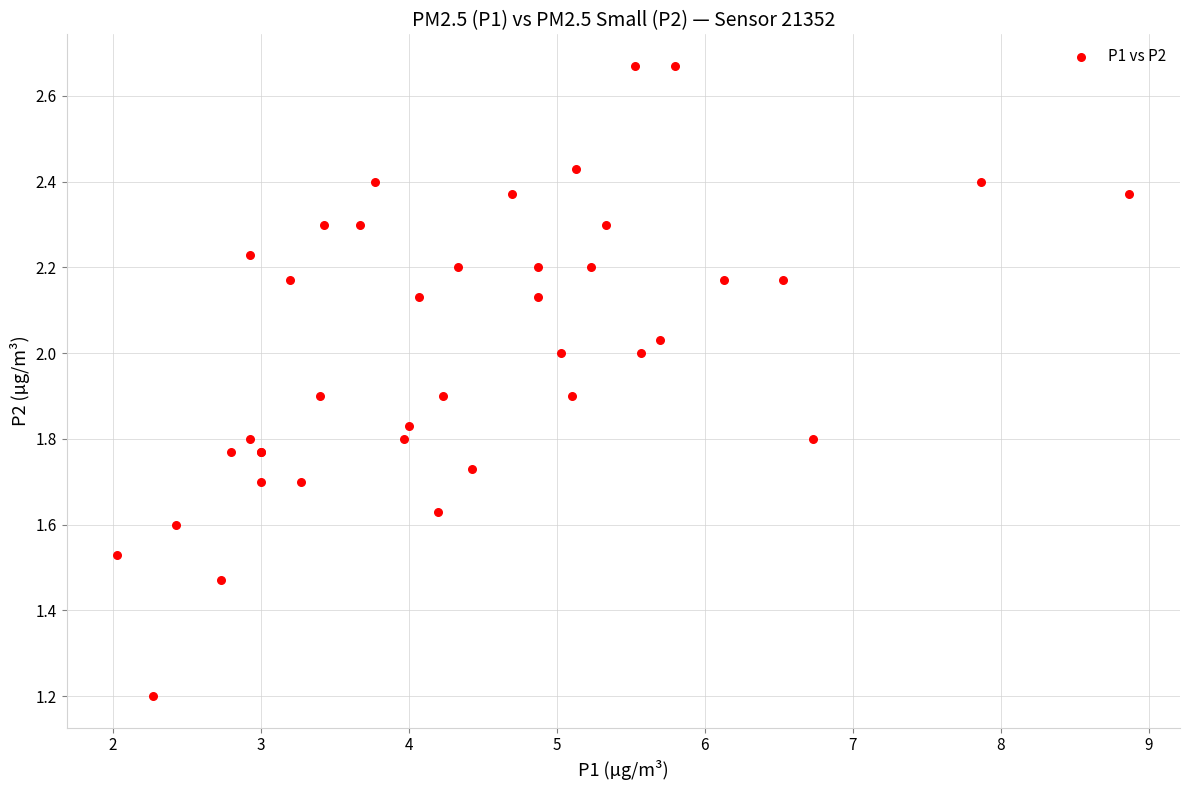

What Y value in the scatter plot is closest to 1?

1.2